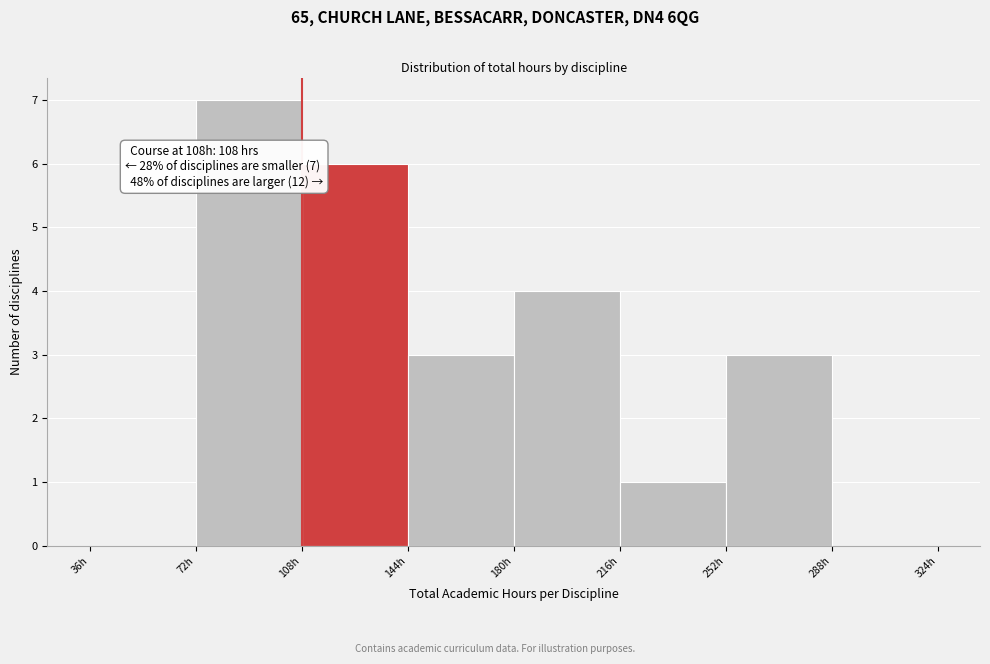

Which range on the x-axis has the tallest bar?

72 to 108